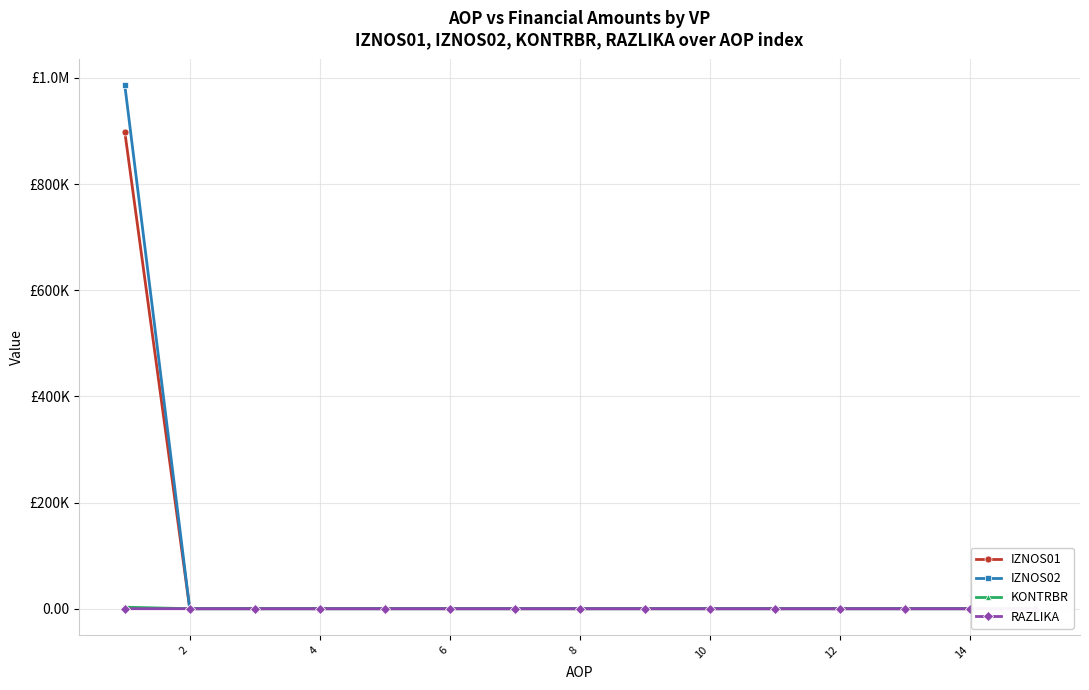

Reading right to left, list all the values displayed in this chart.

IZNOS01: 0.0	0.0	0.0	0.0	0.0	0.0	0.0	0.0	0.0	0.0	0.0	0.0	0.0	0.0	898629.1
IZNOS02: 0.0	0.0	0.0	0.0	0.0	0.0	0.0	0.0	0.0	0.0	0.0	0.0	0.0	0.0	986732.5
KONTRBR: 0.0	0.0	0.0	0.0	0.0	0.0	0.0	0.0	0.0	0.0	0.0	0.0	0.0	0.0	2872.1
RAZLIKA: 0.0	0.0	0.0	0.0	0.0	0.0	0.0	0.0	0.0	0.0	0.0	0.0	0.0	0.0	0.6